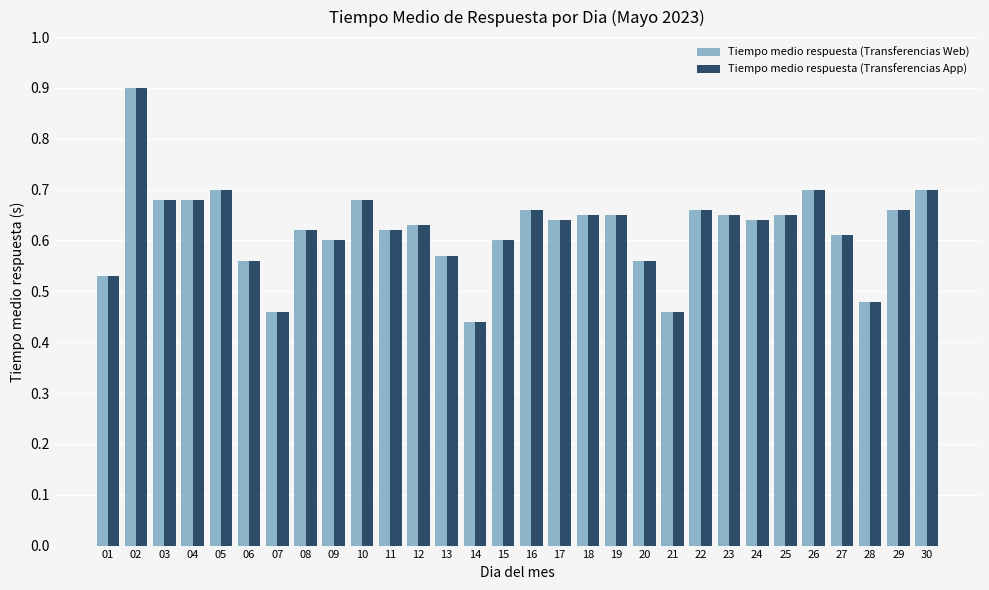

What is the sum of the Tiempo medio respuesta (Transferencias App) values at 20 and 22?

1.2